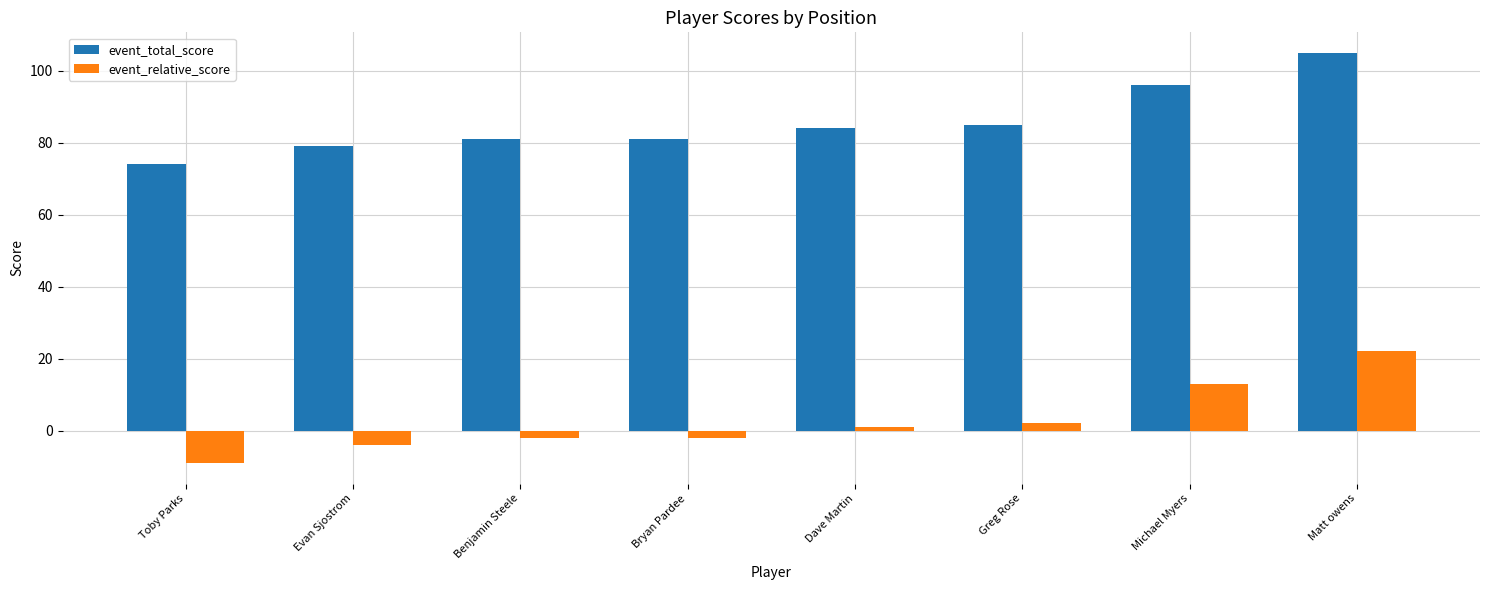

At which label does event_total_score reach its minimum?

Toby Parks